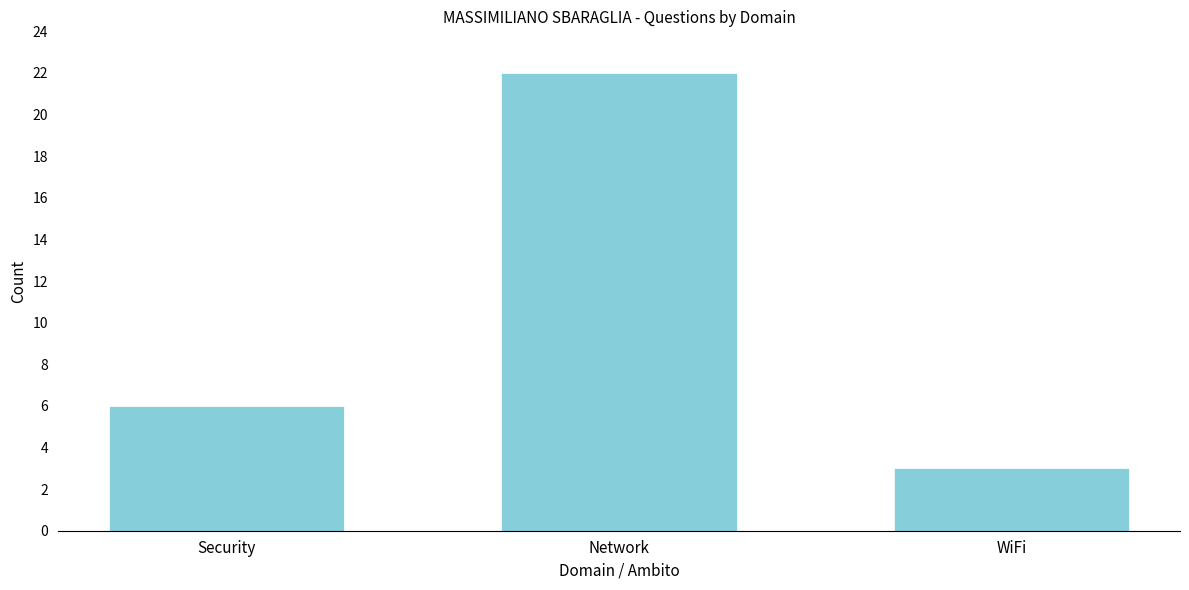

Reading left to right, extract all data points from this chart.

6	22	3